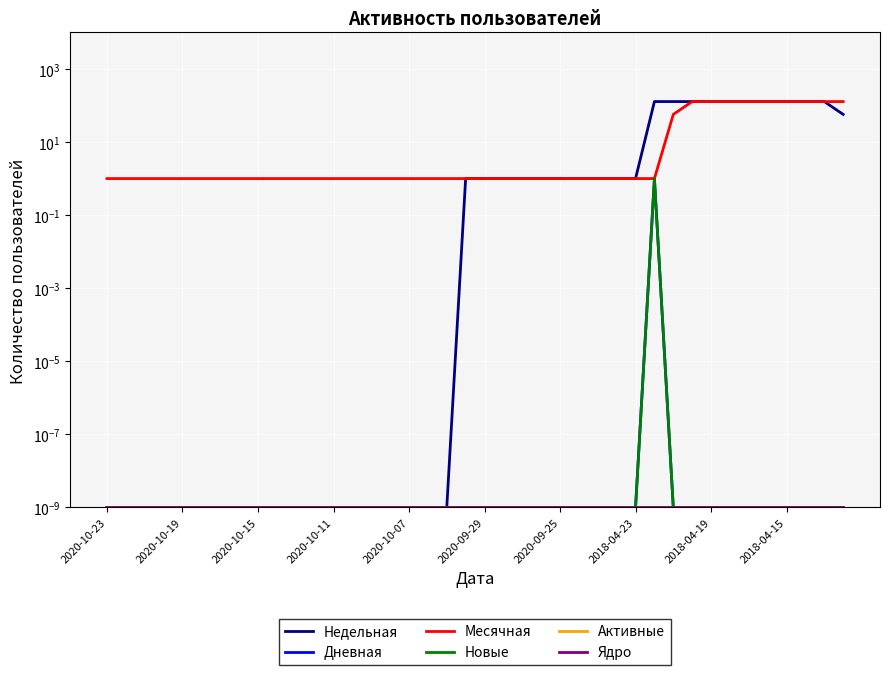

Count the number of categories in the chart.

40